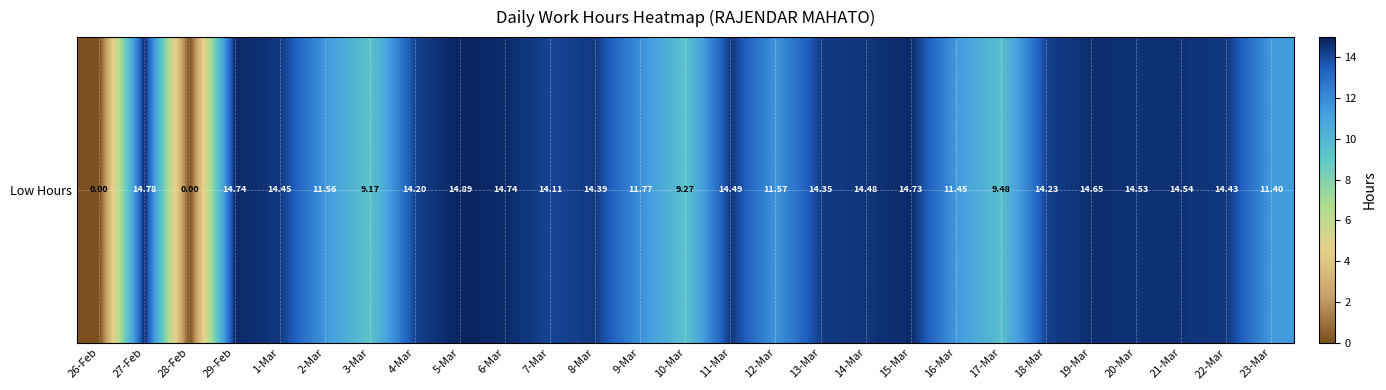

Which label corresponds to the smallest value in the chart?

26-Feb